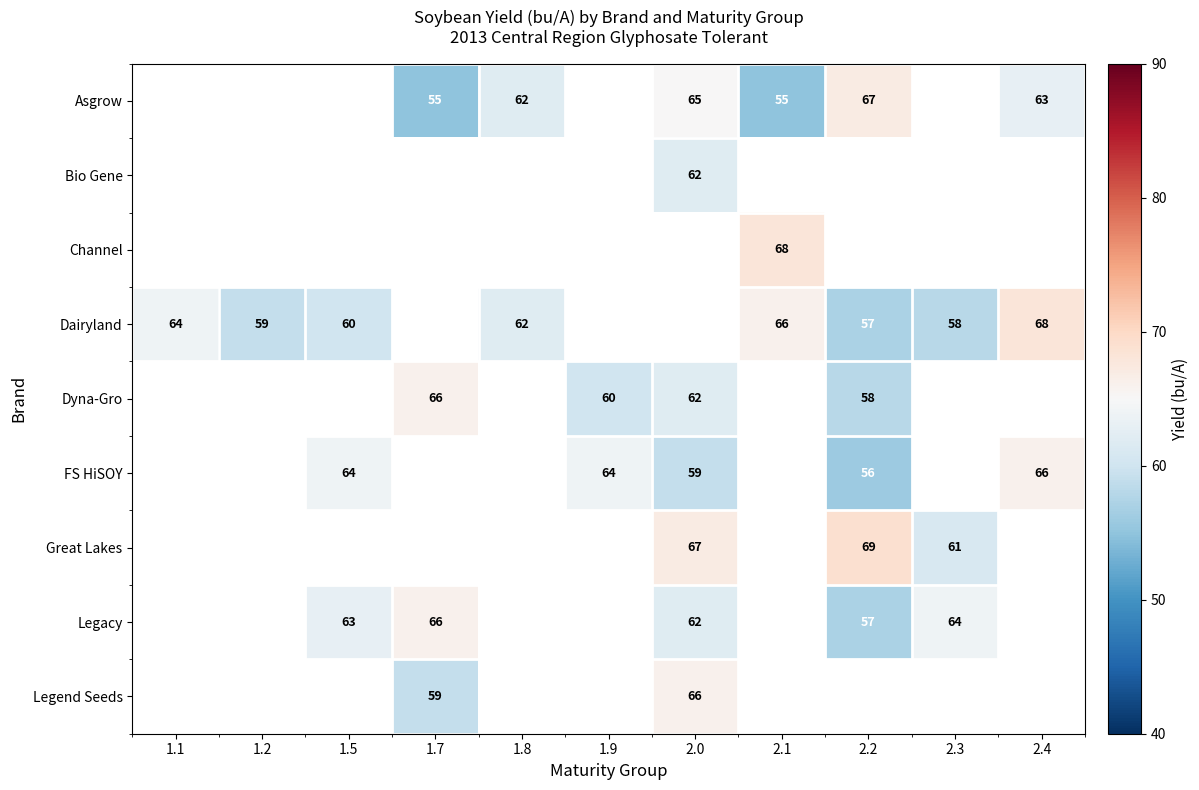

At which category does the chart reach its minimum across all series?

1.7